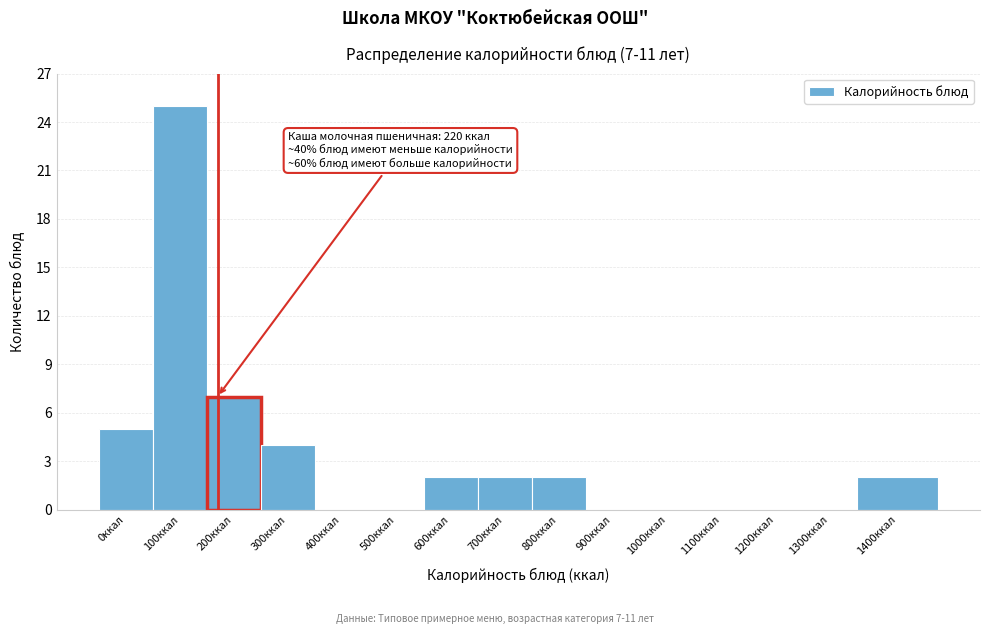

Reading left to right, extract all data points from this chart.

0ккал=5	100ккал=25	200ккал=7	300ккал=4	400ккал=0	500ккал=0	600ккал=2	700ккал=2	800ккал=2	900ккал=0	1000ккал=0	1100ккал=0	1200ккал=0	1300ккал=0	1400ккал=2